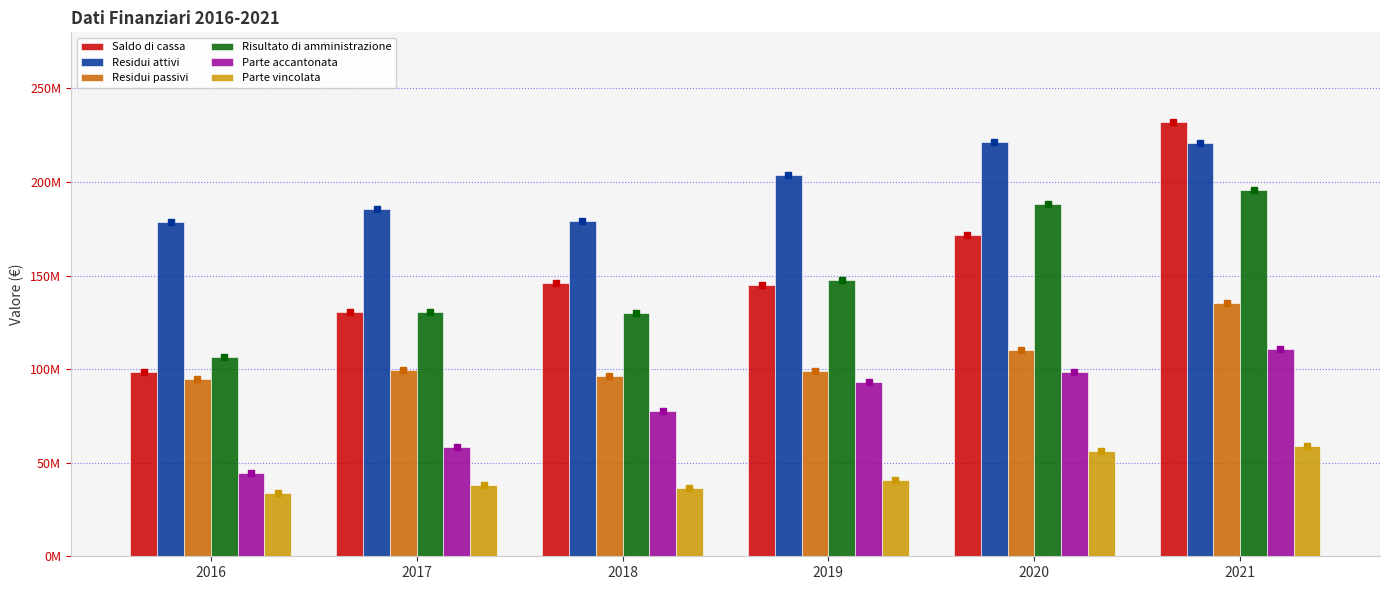

What are all the series names shown in the legend?

Saldo di cassa, Residui attivi, Residui passivi, Risultato di amministrazione, Parte accantonata, Parte vincolata